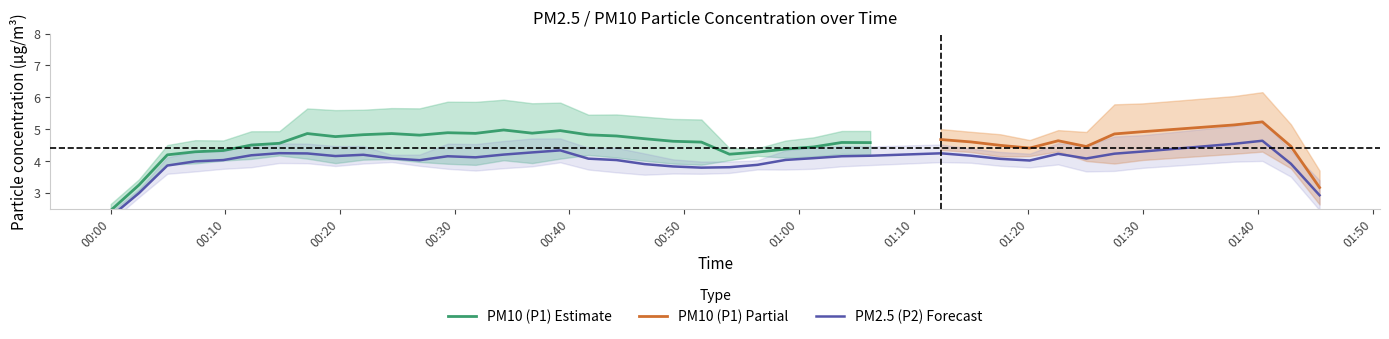

The P2 series shows 4.0 at 11. True or false?

True